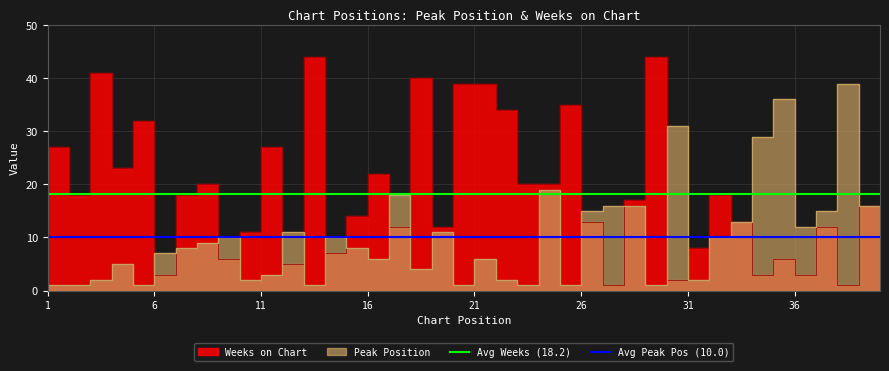

How many lines are shown in the chart?

2